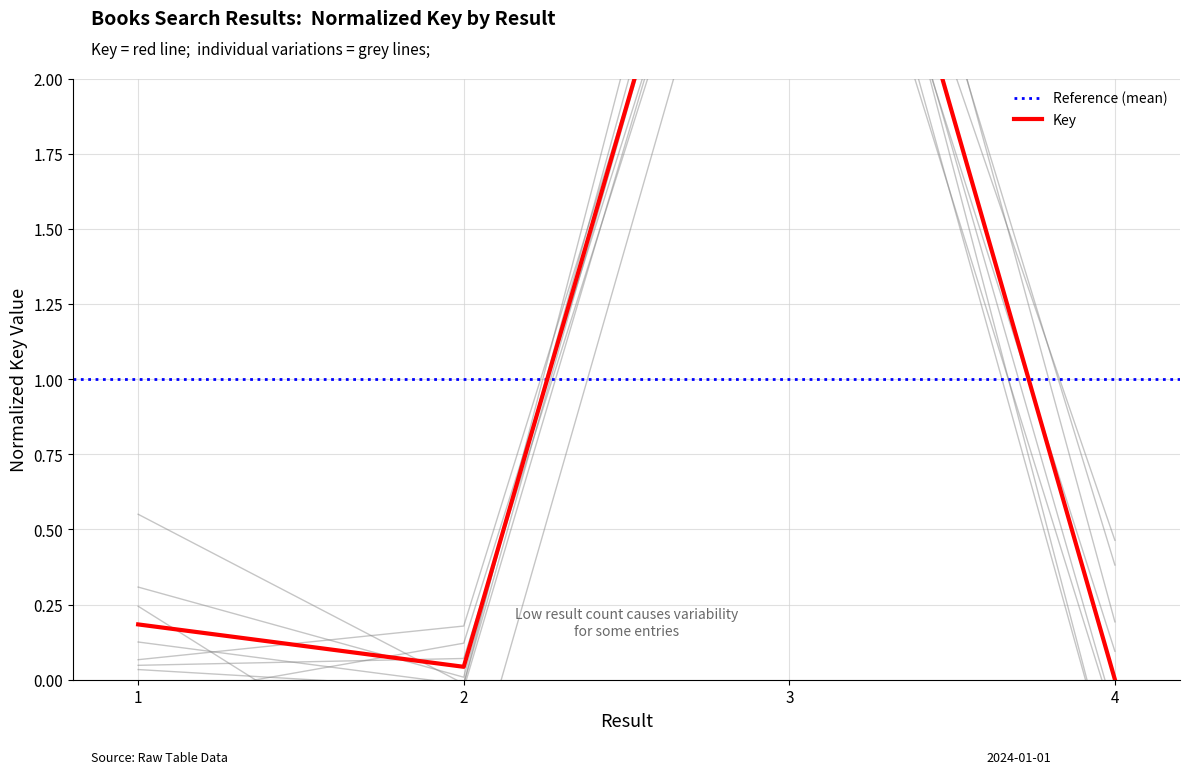

Which category has the highest value across all series?

3